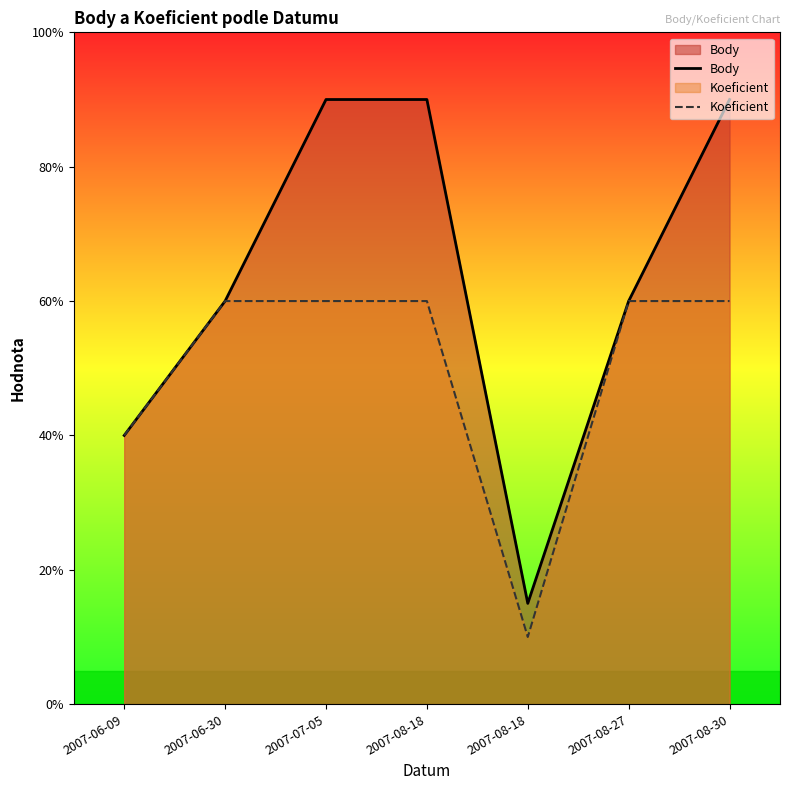

Does the chart have visible grid lines?

No